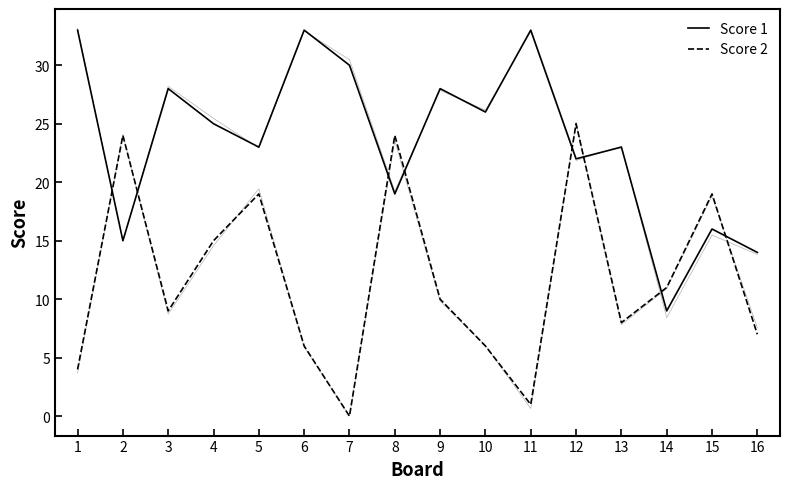

How many intersections are there between Score 2 and Score 1?

8